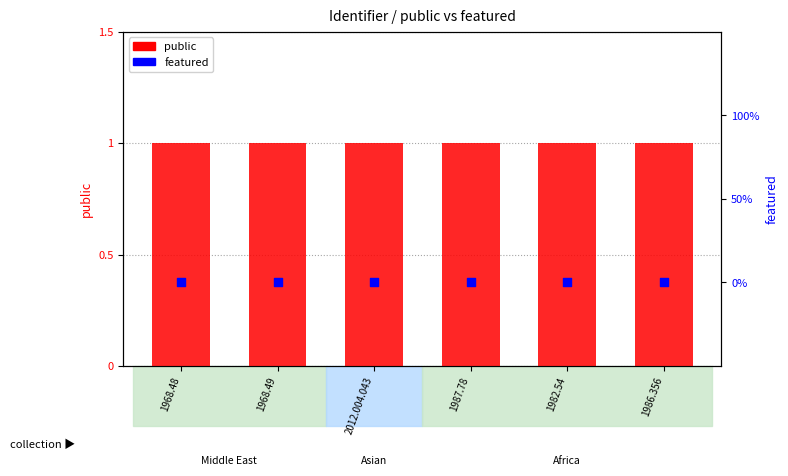

What is the total value across all series at 1968.48?

1